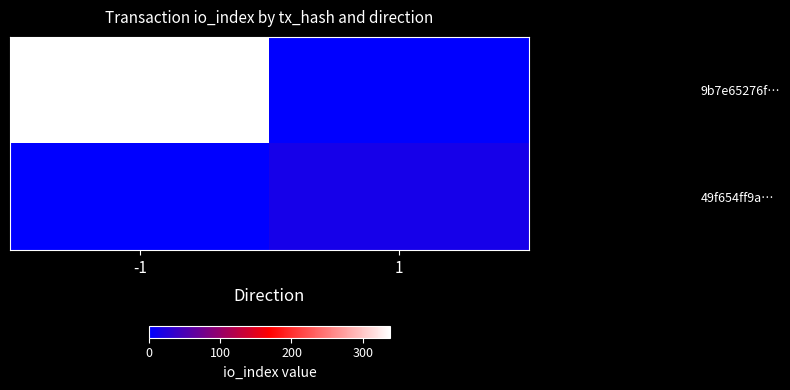

Between -1 and 1, which series saw the biggest shift?

9b7e65276f…